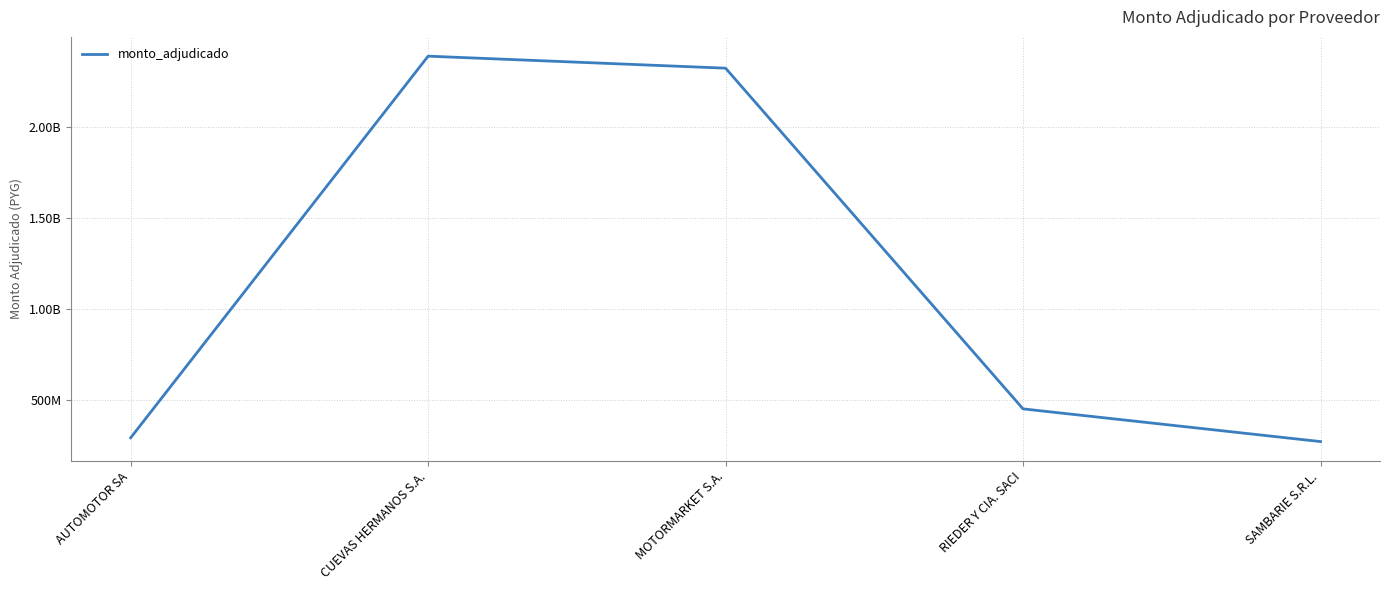

Does the chart have visible grid lines?

Yes